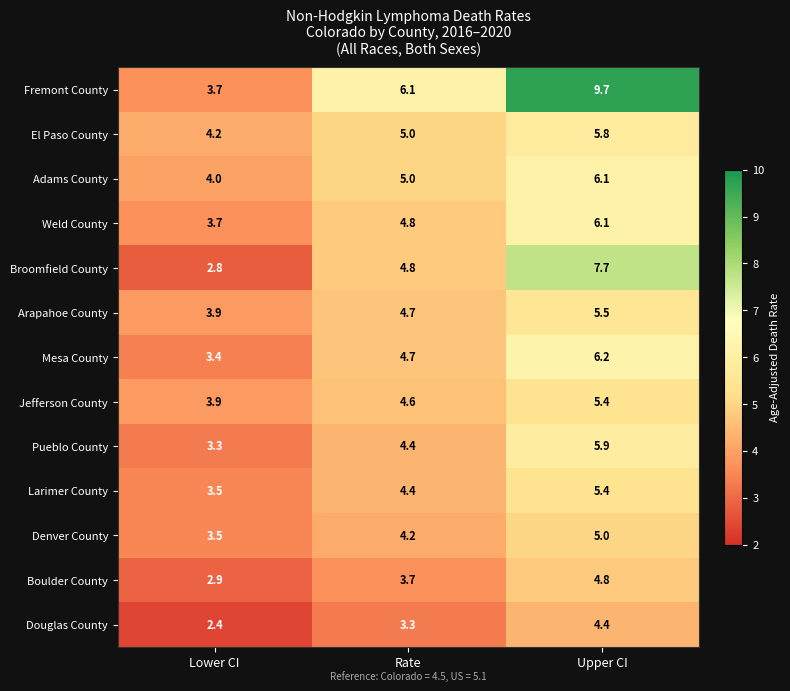

List the labels in order of Pueblo County value, largest first.

Upper CI, Rate, Lower CI